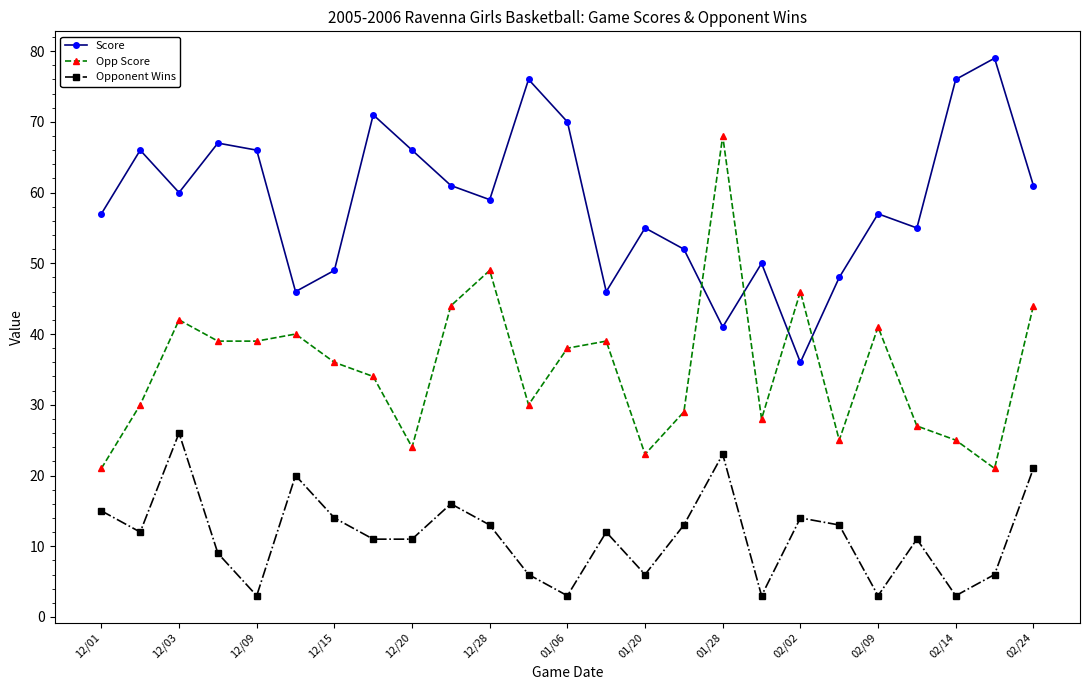

True or false: Opponent Wins and Opp Score intersect in this chart.

False